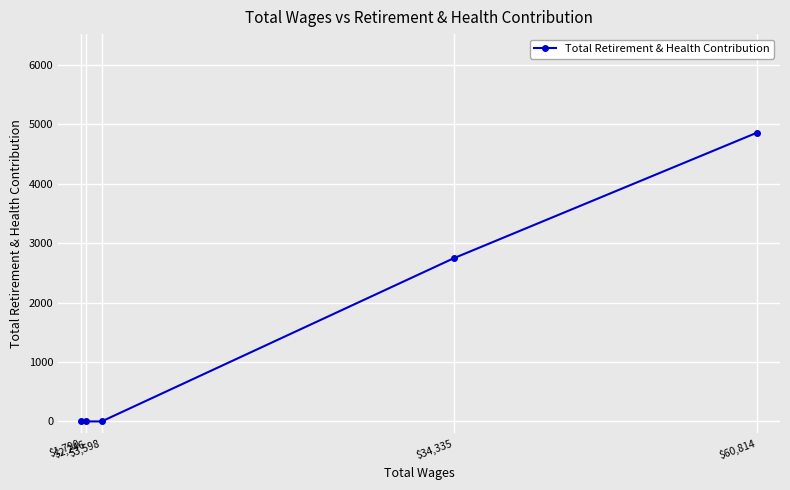

Which category has the lowest value across all series?

$3,598